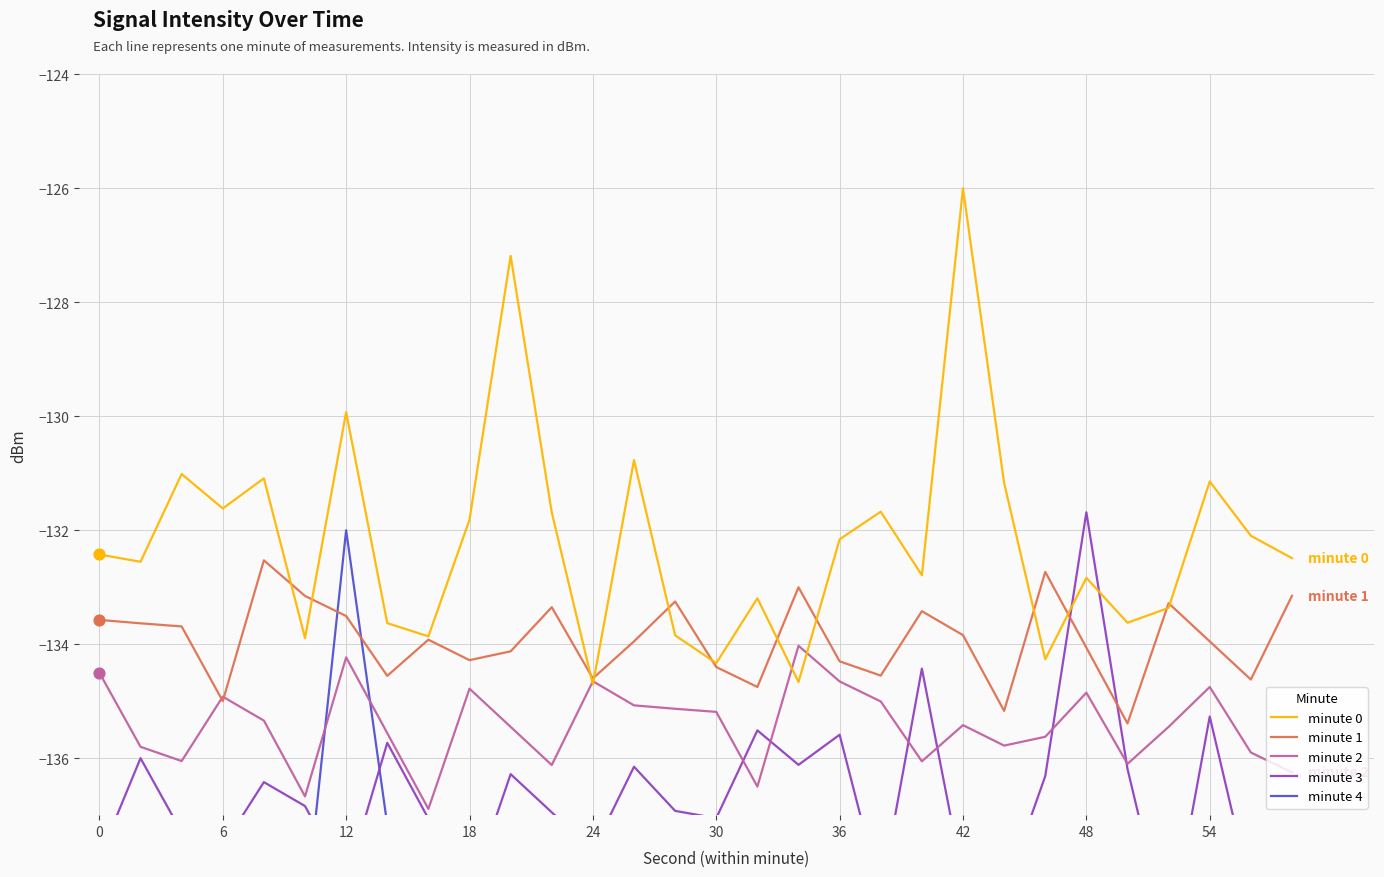

What are all the series names shown in the legend?

minute 0, minute 1, minute 2, minute 3, minute 4